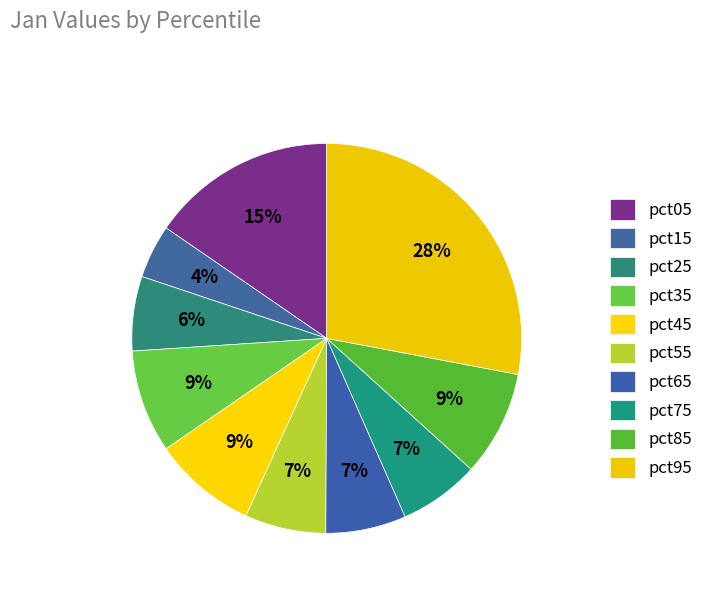

Combined, what portion of the pie is pct85 and pct65?

15.4%